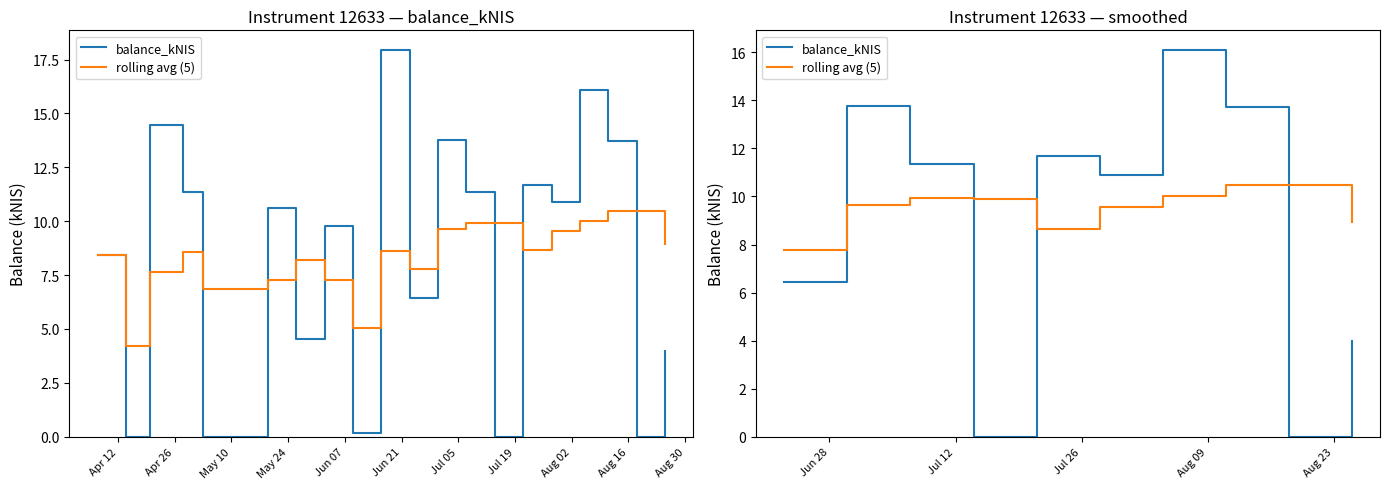

Which series ends up on top after the final intersection of balance_kNIS and rolling avg (5)?

rolling avg (5)